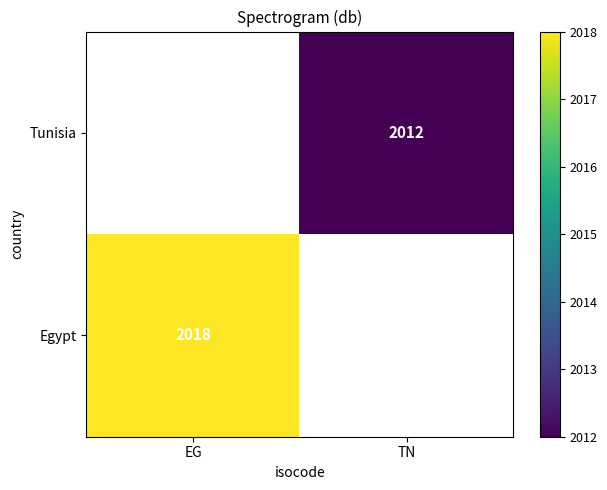

The value of Tunisia at TN is 2012. True or false?

True